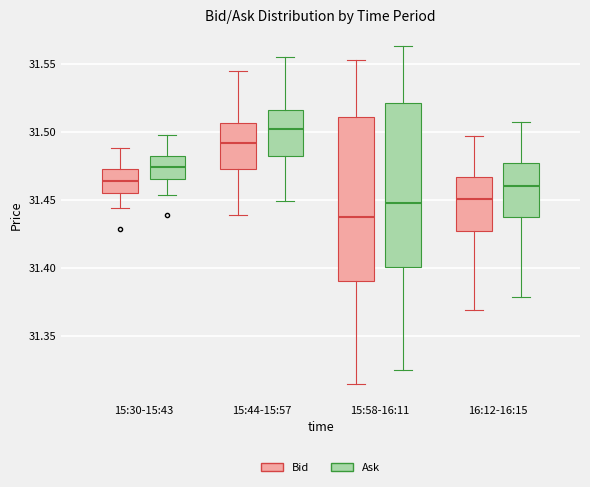

Reading left to right, transcribe this box plot: for each box, give where its median line is, the range the box spans, and where its two whiskers end, as read against the y-axis. The values are not printed on the chart, so give them approximately, as read against the axis.

15:30-15:43 (Bid): median 31.465, box 31.455 to 31.475, whiskers 31.445 to 31.490
15:30-15:43 (Ask): median 31.475, box 31.465 to 31.485, whiskers 31.455 to 31.500
15:44-15:57 (Bid): median 31.490, box 31.475 to 31.505, whiskers 31.440 to 31.545
15:44-15:57 (Ask): median 31.500, box 31.485 to 31.515, whiskers 31.450 to 31.555
15:58-16:11 (Bid): median 31.440, box 31.390 to 31.510, whiskers 31.315 to 31.555
15:58-16:11 (Ask): median 31.450, box 31.400 to 31.520, whiskers 31.325 to 31.565
16:12-16:15 (Bid): median 31.450, box 31.430 to 31.465, whiskers 31.370 to 31.495
16:12-16:15 (Ask): median 31.460, box 31.440 to 31.475, whiskers 31.380 to 31.505